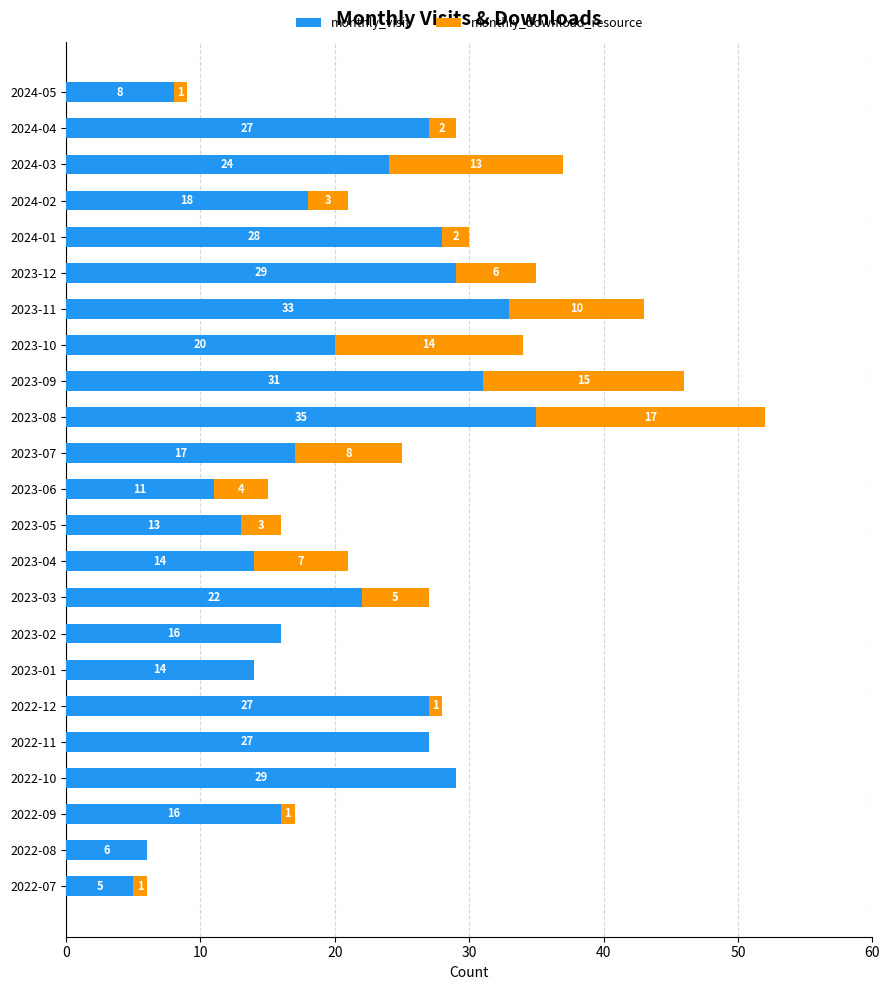

At which label is monthly_visit closest to 20?

2023-10